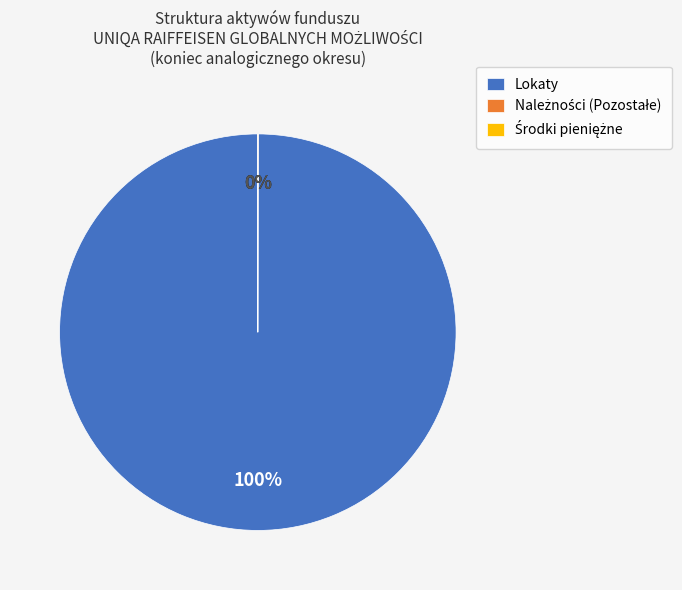

Is there a majority slice in this chart?

Yes